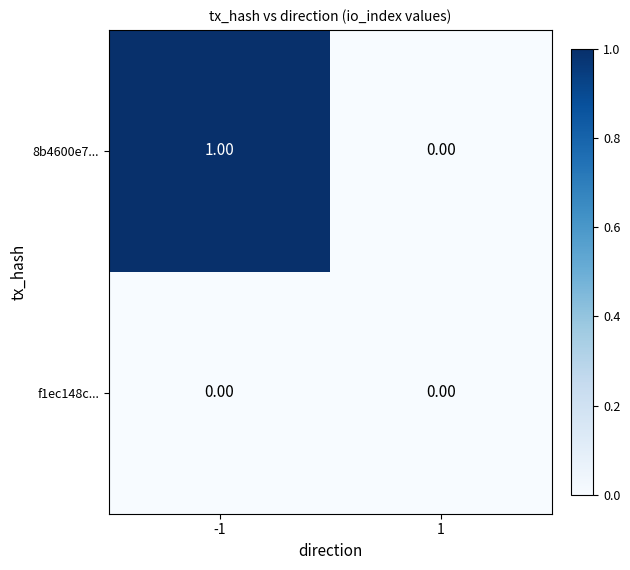

List the series in order of their overall mean, highest first.

8b4600e7..., f1ec148c...